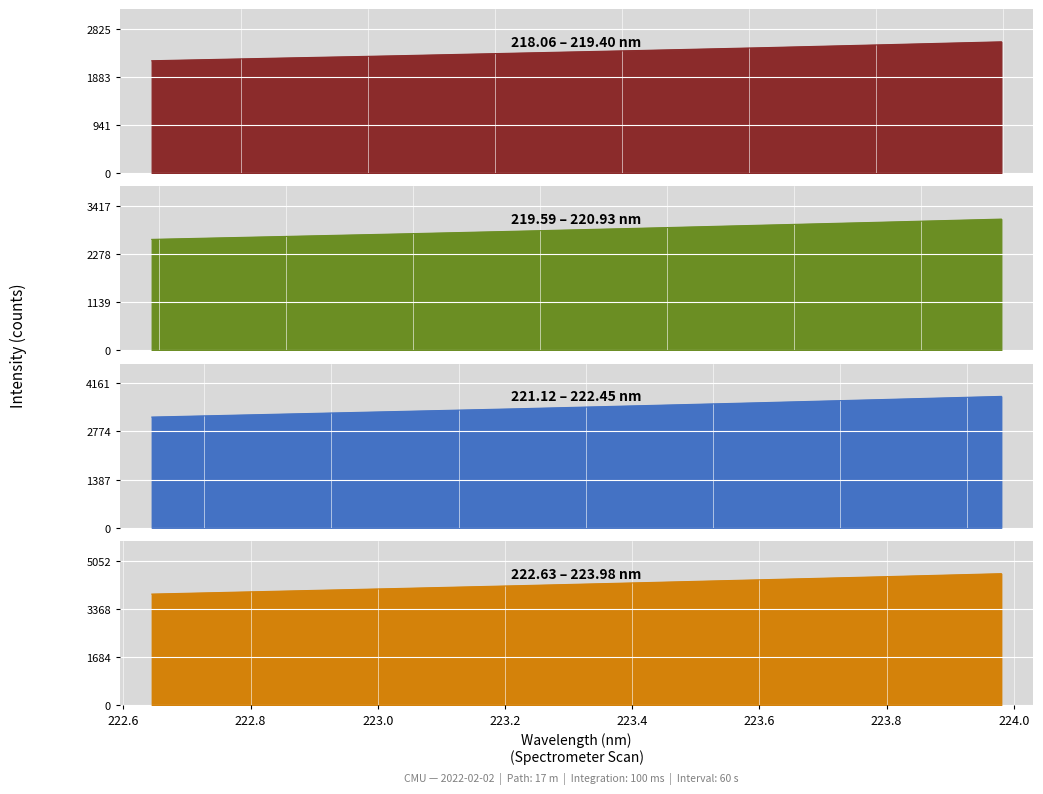

What is the maximum value for 218-224 nm?

4592.9